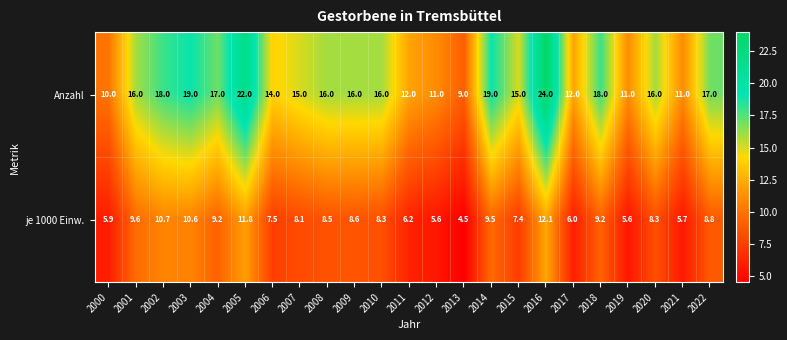

List the series in order of their overall mean, lowest first.

je 1000 Einw., Anzahl